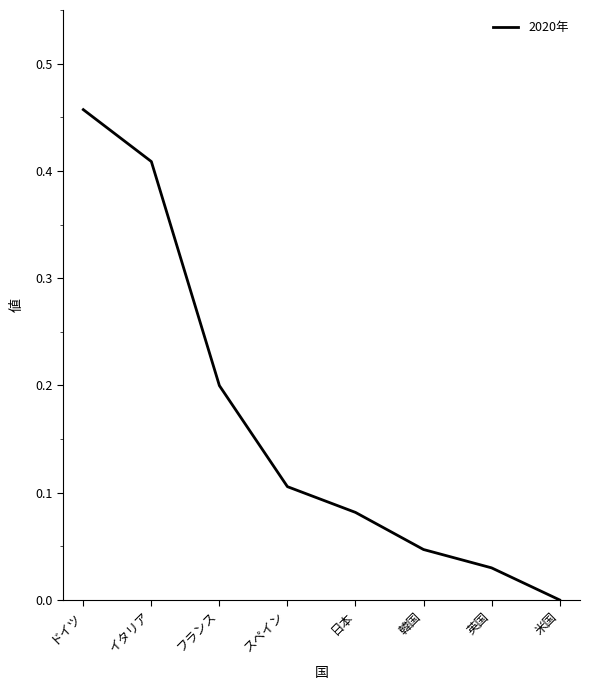

How many lines are shown in the chart?

1